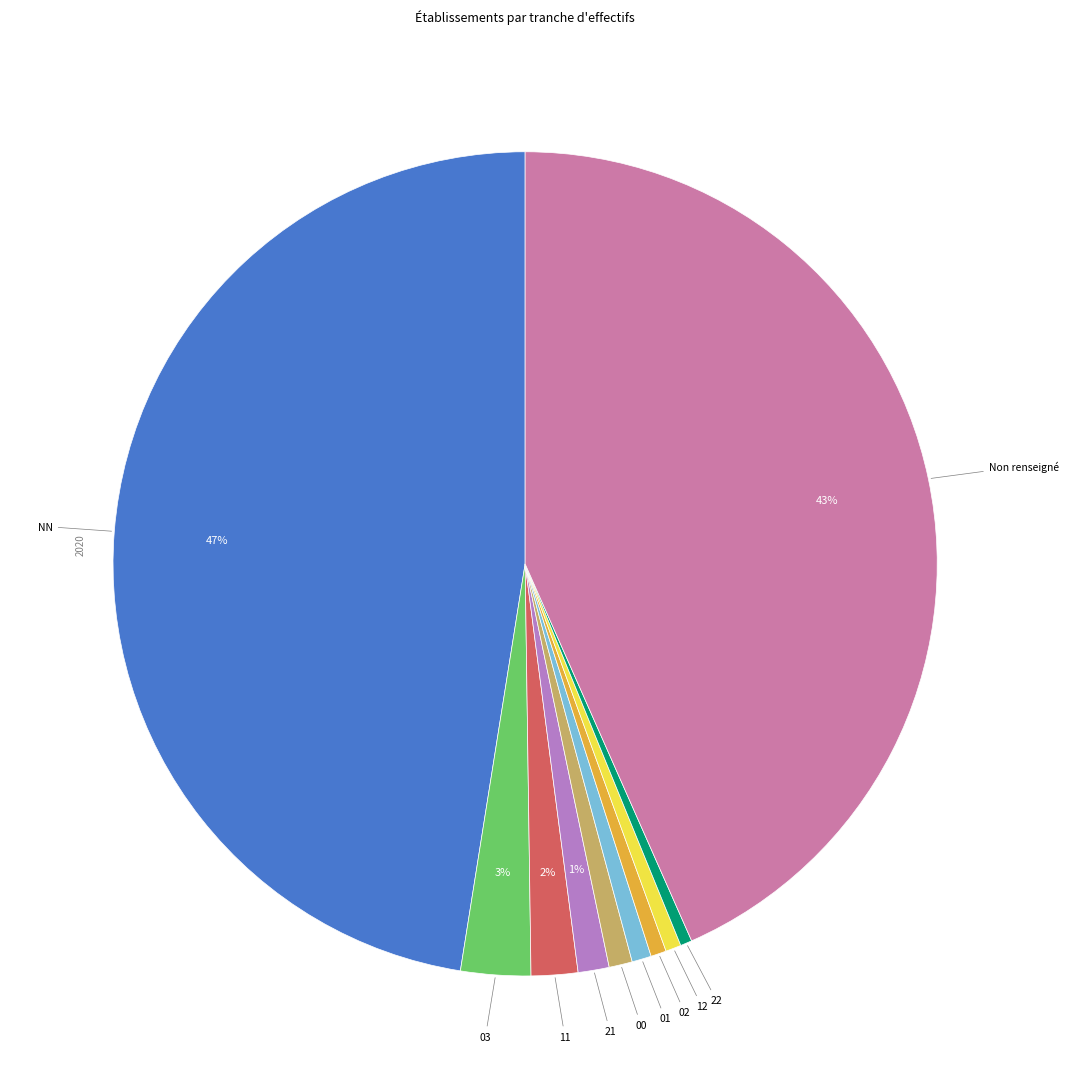

Is 02 the majority of the pie?

No